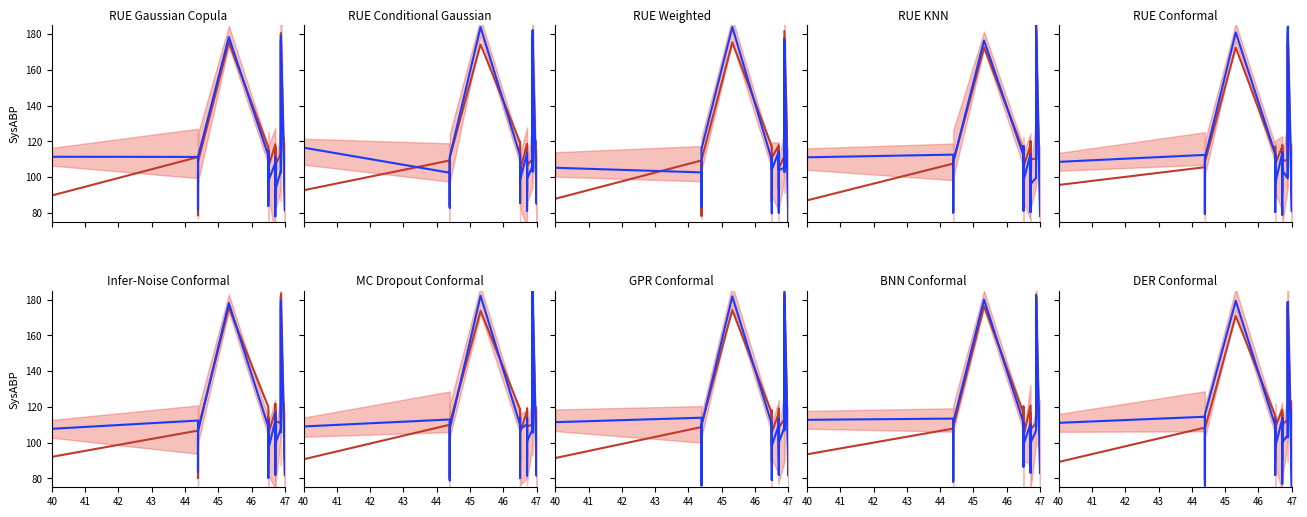

Reading left to right, extract all data points from this chart.

Mean prediction: 89.2	108.4	79.2	107.9	170.9	115.1	89.7	114.5	108.8	118.4	90.3	116.9	110.0	112.7	178.5	116.7	116.7	178.8	89.4	123.1
Observations: 111.1	114.5	75.9	115.7	179.3	109.5	81.9	112.8	97.6	113.2	77.0	113.9	100.0	104.3	178.6	113.4	102.9	176.0	74.5	118.1